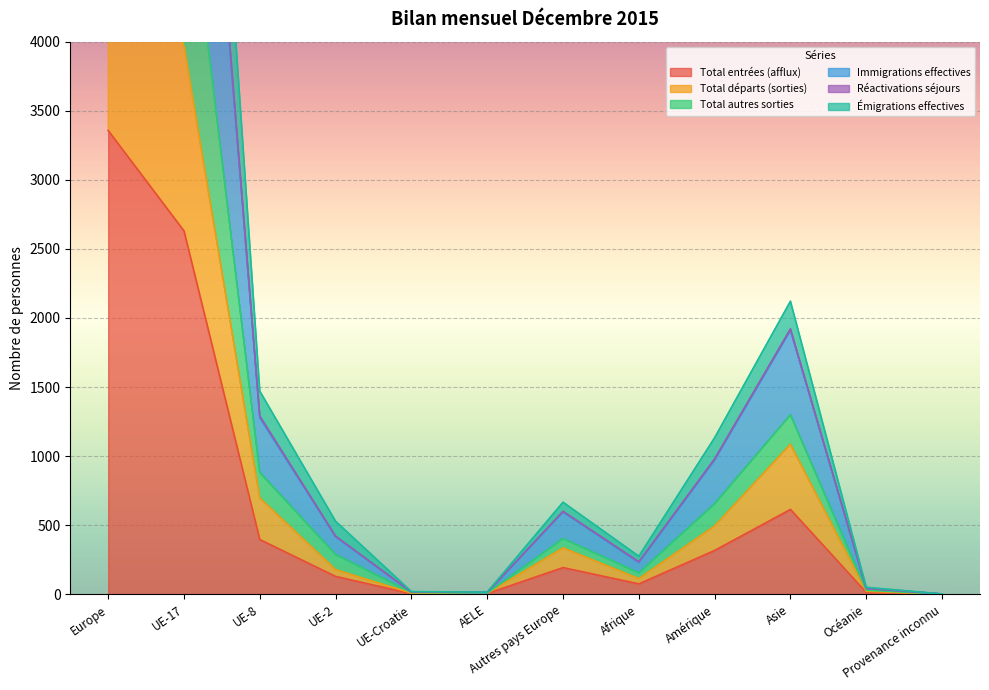

At which label does Total entrées (afflux) reach its peak?

Europe